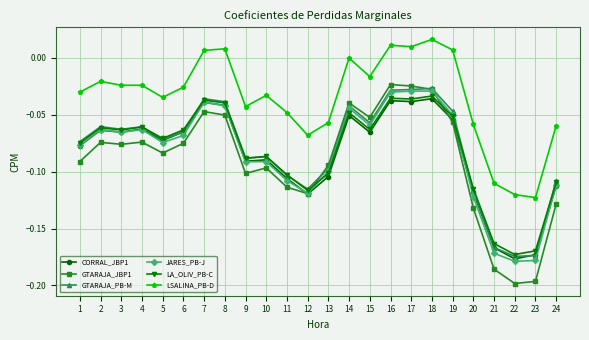

Does the chart have visible grid lines?

Yes